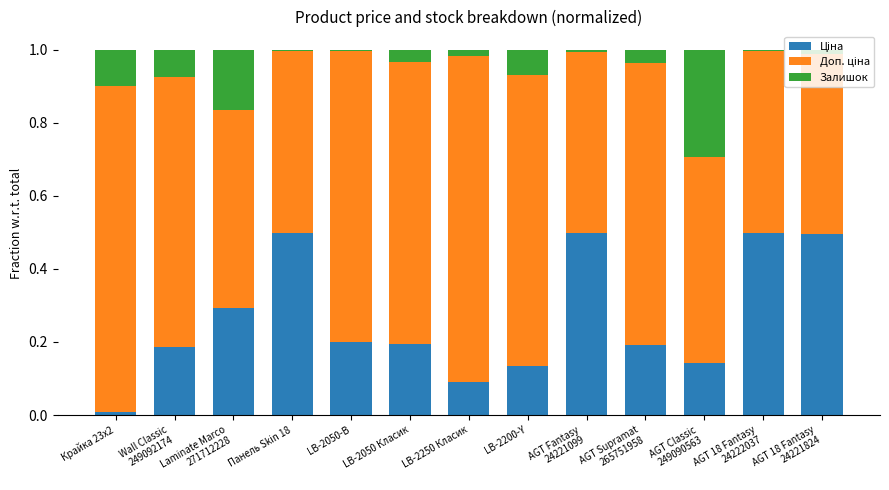

What is the total value across all series at AGT 18 Fantasy
24221824?

1.0